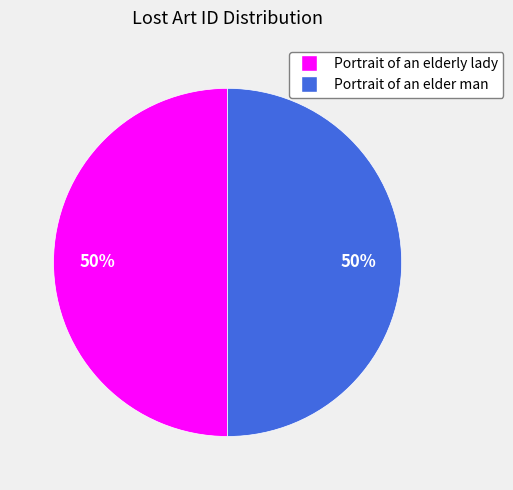

The Portrait of an elder man slice represents 50% of the pie. True or false?

True